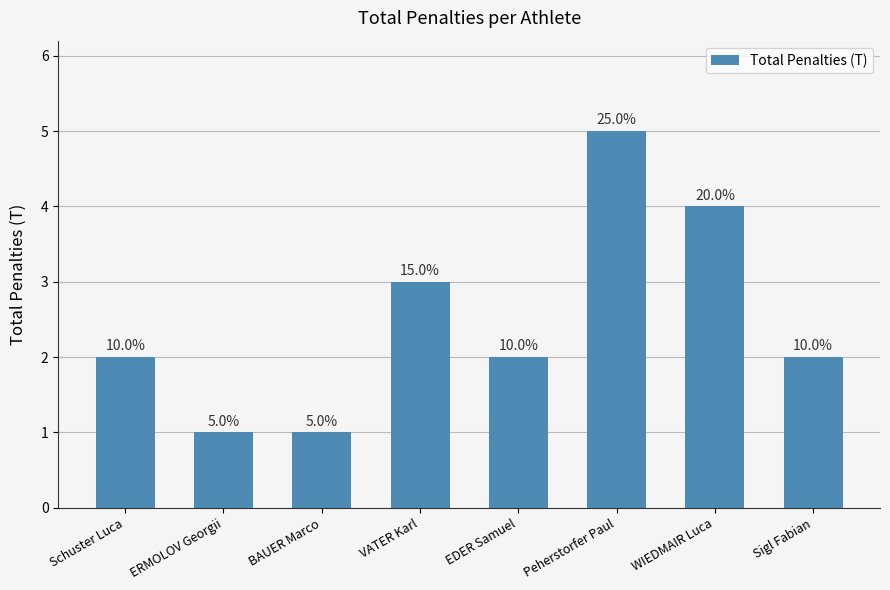

What is the difference between the second highest and second lowest values?

3